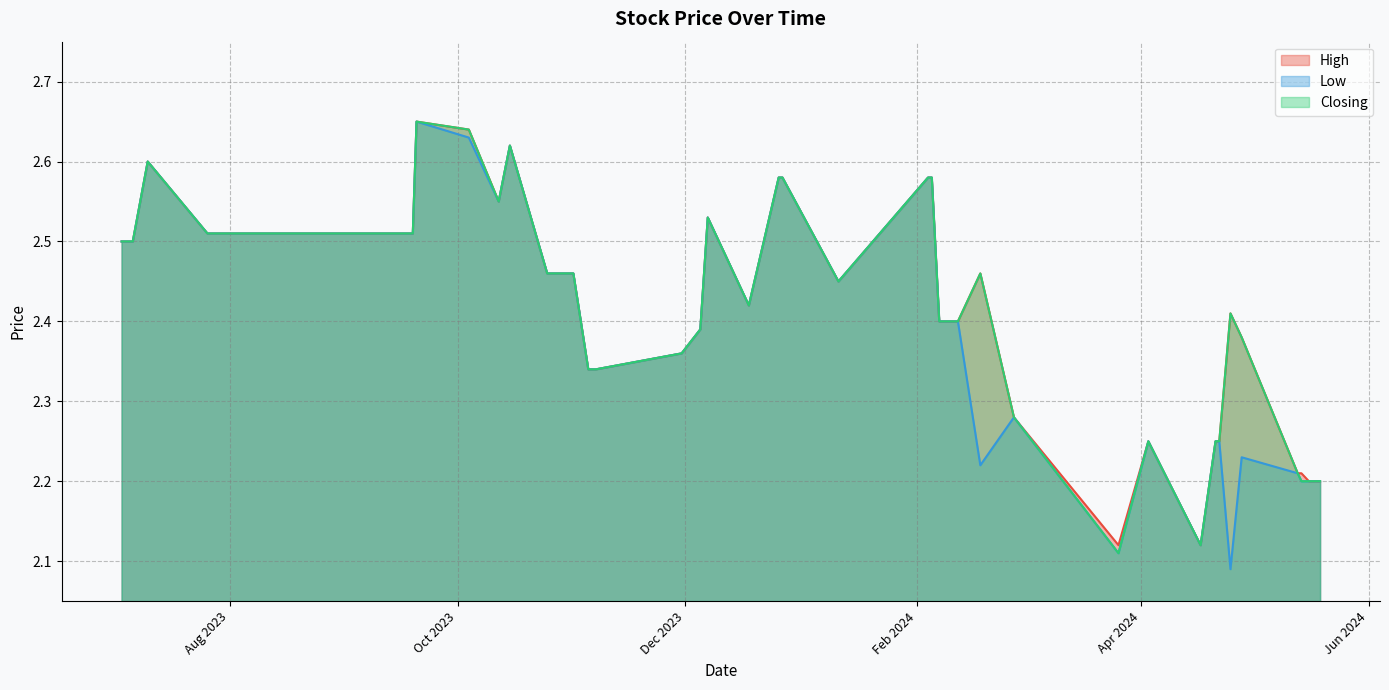

What are all the series names shown in the legend?

High, Low, Closing